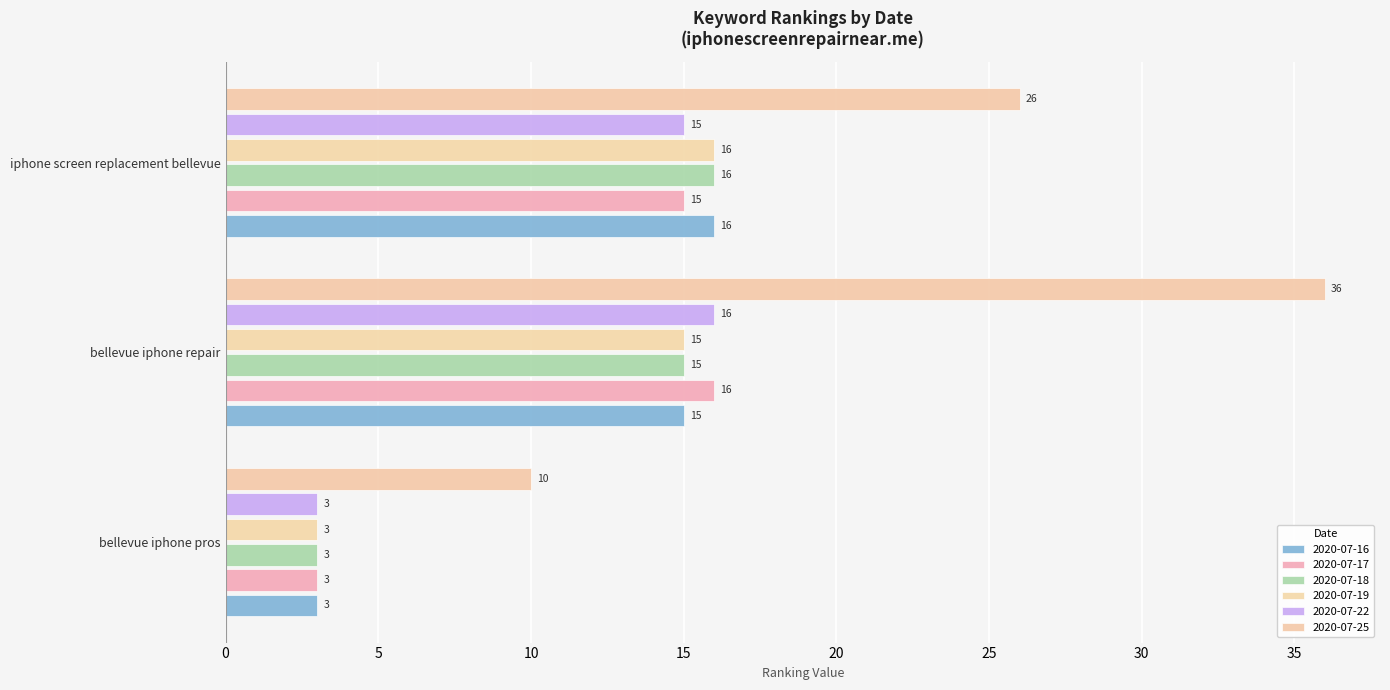

Reading left to right, what are all the values shown in this chart?

2020-07-16: bellevue iphone pros=3	bellevue iphone repair=15	iphone screen replacement bellevue=16
2020-07-17: bellevue iphone pros=3	bellevue iphone repair=16	iphone screen replacement bellevue=15
2020-07-18: bellevue iphone pros=3	bellevue iphone repair=15	iphone screen replacement bellevue=16
2020-07-19: bellevue iphone pros=3	bellevue iphone repair=15	iphone screen replacement bellevue=16
2020-07-22: bellevue iphone pros=3	bellevue iphone repair=16	iphone screen replacement bellevue=15
2020-07-25: bellevue iphone pros=10	bellevue iphone repair=36	iphone screen replacement bellevue=26